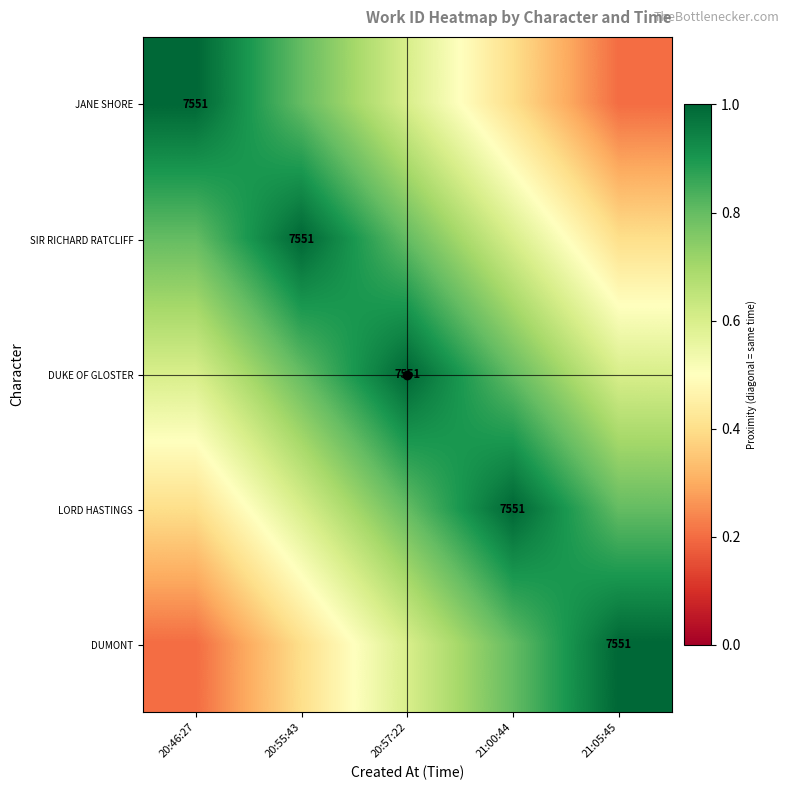

Count the number of data series in this chart.

5